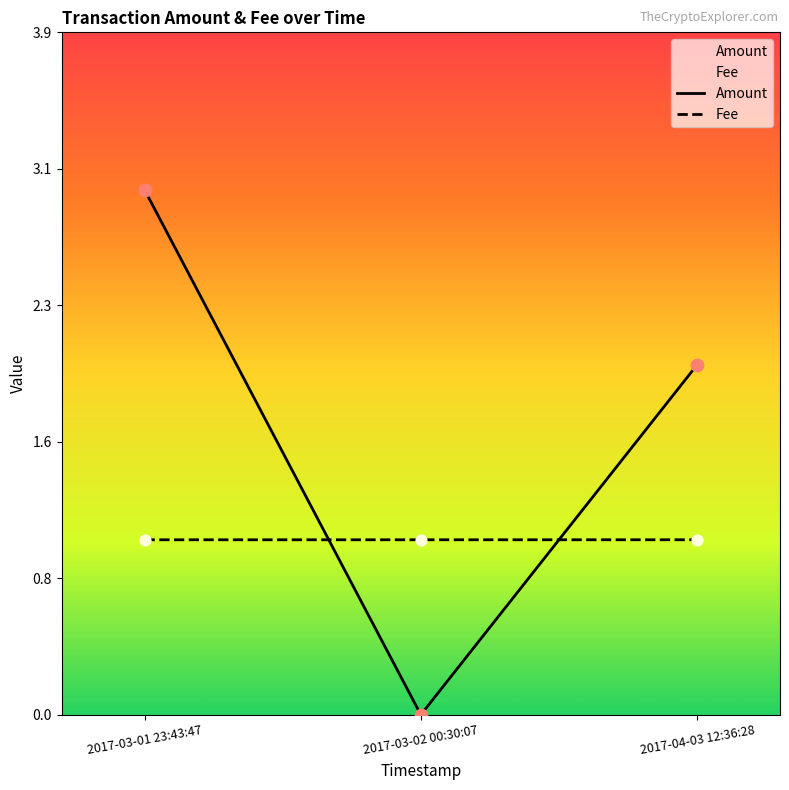

Which series has the widest spread of Y values?

Amount